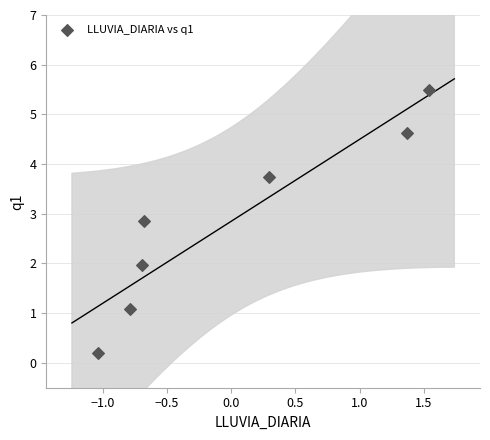

What is the range of X values (max minus min)?

2.6